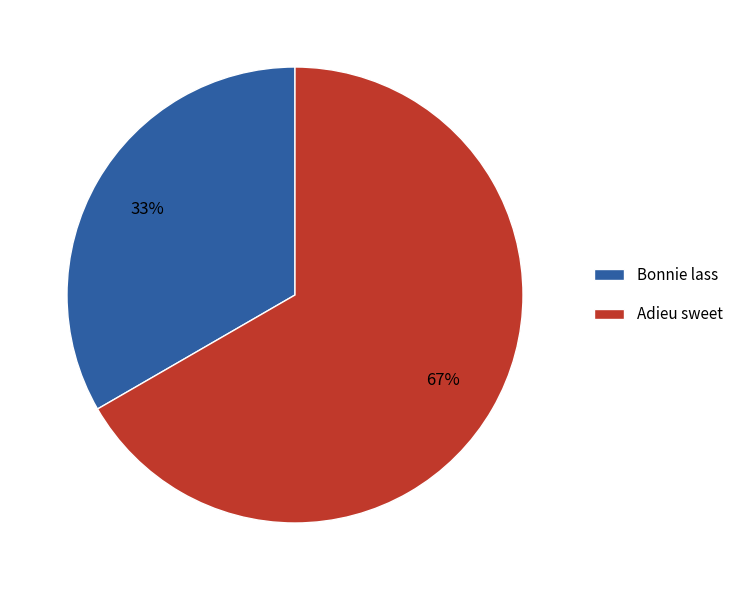

True or false: Bonnie lass accounts for 19% of the total.

False